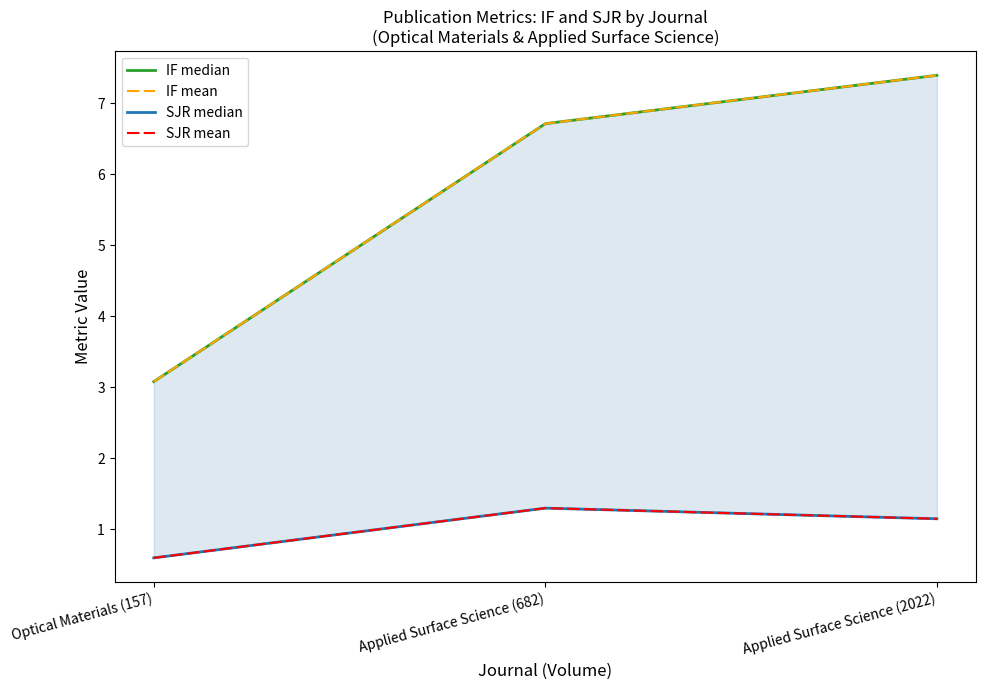

Does the chart display data point markers on the line(s)?

No